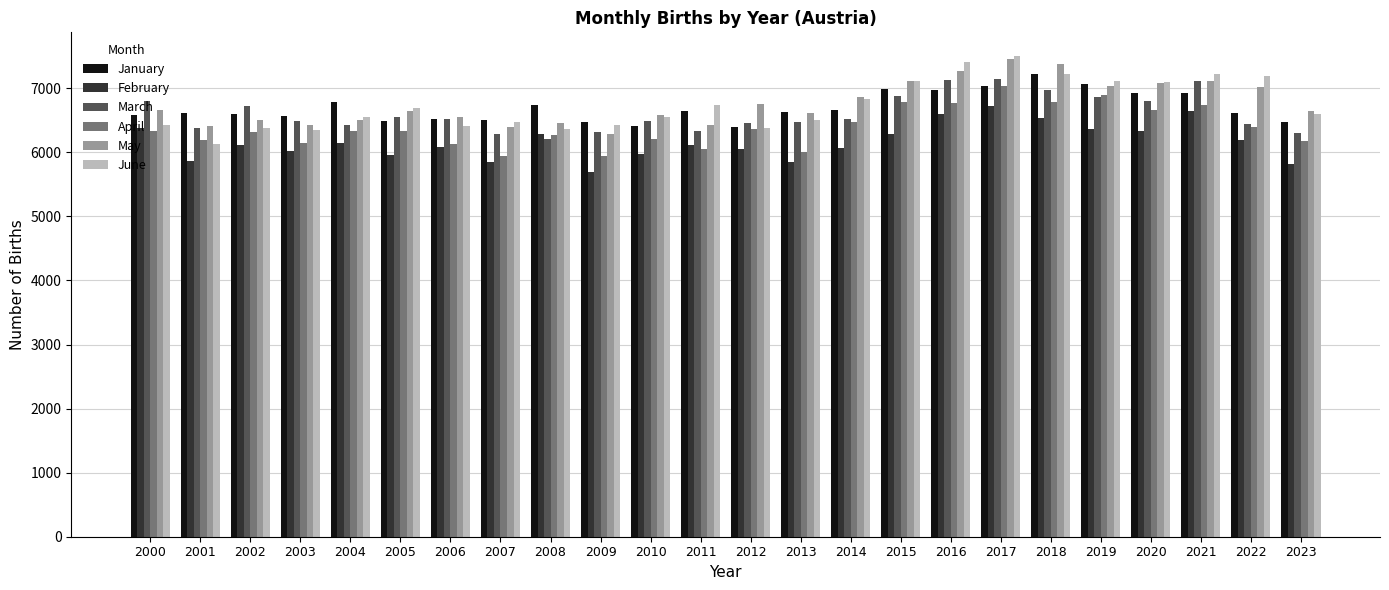

What is the total value across all series at 2015?

41174